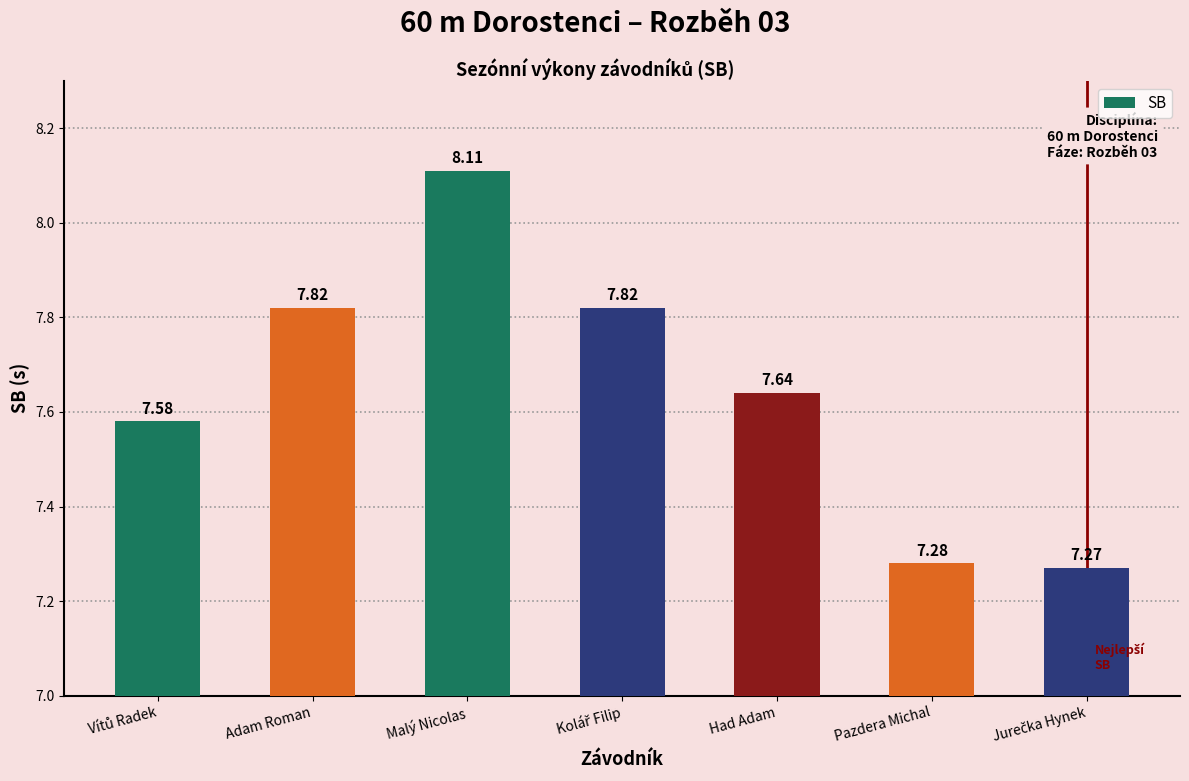

The value at Adam Roman is 13.1. True or false?

False